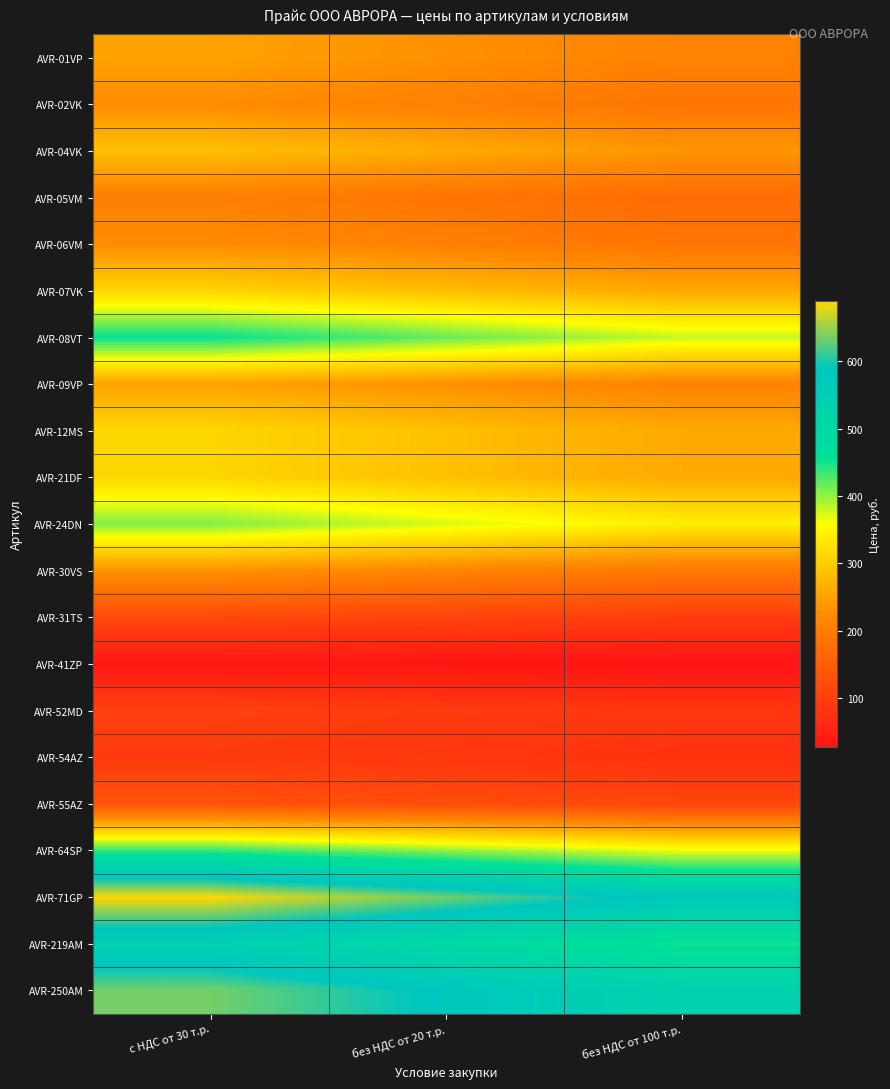

Reading left to right, transcribe all the data shown in this chart.

AVR-01VP: с НДС от 30 т.р.=252	без НДС от 20 т.р.=231	без НДС от 100 т.р.=210
AVR-02VK: с НДС от 30 т.р.=226	без НДС от 20 т.р.=207	без НДС от 100 т.р.=188
AVR-04VK: с НДС от 30 т.р.=286	без НДС от 20 т.р.=262	без НДС от 100 т.р.=238
AVR-05VM: с НДС от 30 т.р.=205	без НДС от 20 т.р.=188	без НДС от 100 т.р.=171
AVR-06VM: с НДС от 30 т.р.=226	без НДС от 20 т.р.=207	без НДС от 100 т.р.=188
AVR-07VK: с НДС от 30 т.р.=310	без НДС от 20 т.р.=284	без НДС от 100 т.р.=258
AVR-08VT: с НДС от 30 т.р.=456	без НДС от 20 т.р.=418	без НДС от 100 т.р.=380
AVR-09VP: с НДС от 30 т.р.=252	без НДС от 20 т.р.=231	без НДС от 100 т.р.=210
AVR-12MS: с НДС от 30 т.р.=312	без НДС от 20 т.р.=286	без НДС от 100 т.р.=260
AVR-21DF: с НДС от 30 т.р.=312	без НДС от 20 т.р.=286	без НДС от 100 т.р.=260
AVR-24DN: с НДС от 30 т.р.=408	без НДС от 20 т.р.=374	без НДС от 100 т.р.=340
AVR-30VS: с НДС от 30 т.р.=234	без НДС от 20 т.р.=215	без НДС от 100 т.р.=195
AVR-31TS: с НДС от 30 т.р.=115	без НДС от 20 т.р.=106	без НДС от 100 т.р.=96
AVR-41ZP: с НДС от 30 т.р.=32	без НДС от 20 т.р.=30	без НДС от 100 т.р.=27
AVR-52MD: с НДС от 30 т.р.=101	без НДС от 20 т.р.=92	без НДС от 100 т.р.=84
AVR-54AZ: с НДС от 30 т.р.=92	без НДС от 20 т.р.=85	без НДС от 100 т.р.=77
AVR-55AZ: с НДС от 30 т.р.=131	без НДС от 20 т.р.=120	без НДС от 100 т.р.=109
AVR-64SP: с НДС от 30 т.р.=438	без НДС от 20 т.р.=402	без НДС от 100 т.р.=365
AVR-71GP: с НДС от 30 т.р.=690	без НДС от 20 т.р.=633	без НДС от 100 т.р.=575
AVR-219AM: с НДС от 30 т.р.=540	без НДС от 20 т.р.=495	без НДС от 100 т.р.=450
AVR-250AM: с НДС от 30 т.р.=636	без НДС от 20 т.р.=583	без НДС от 100 т.р.=530